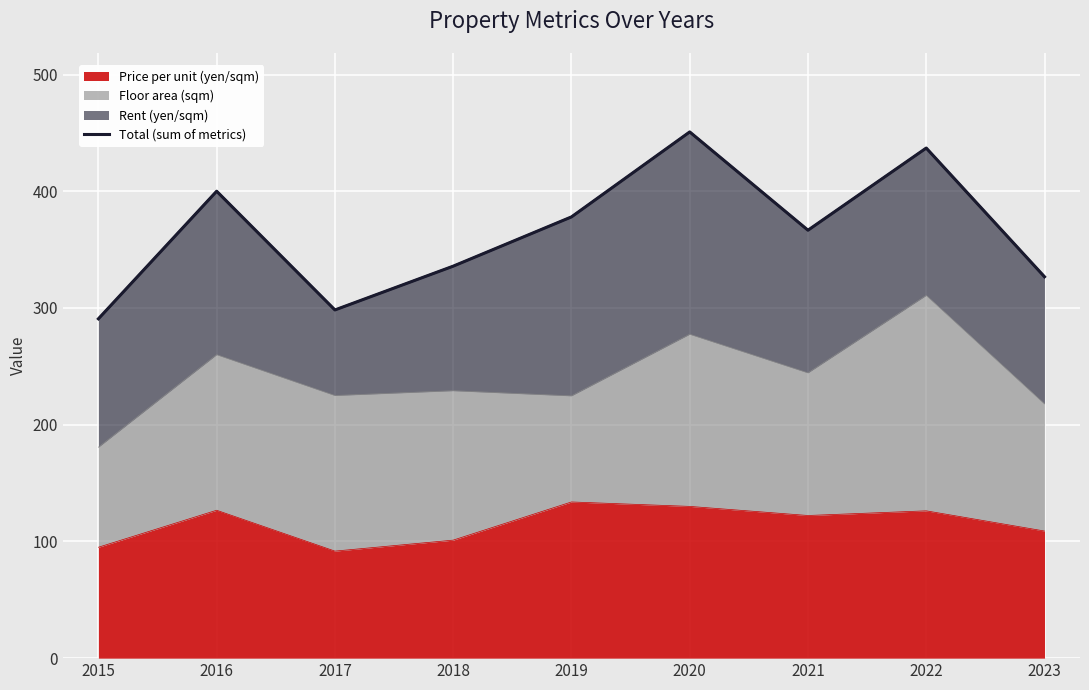

What is the sum of all values?

3283.9